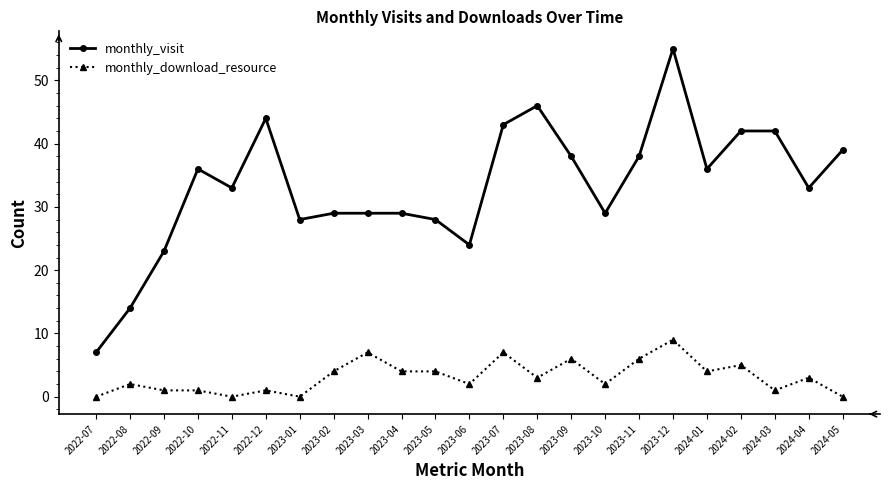

Which series has the largest total across all categories?

monthly_visit